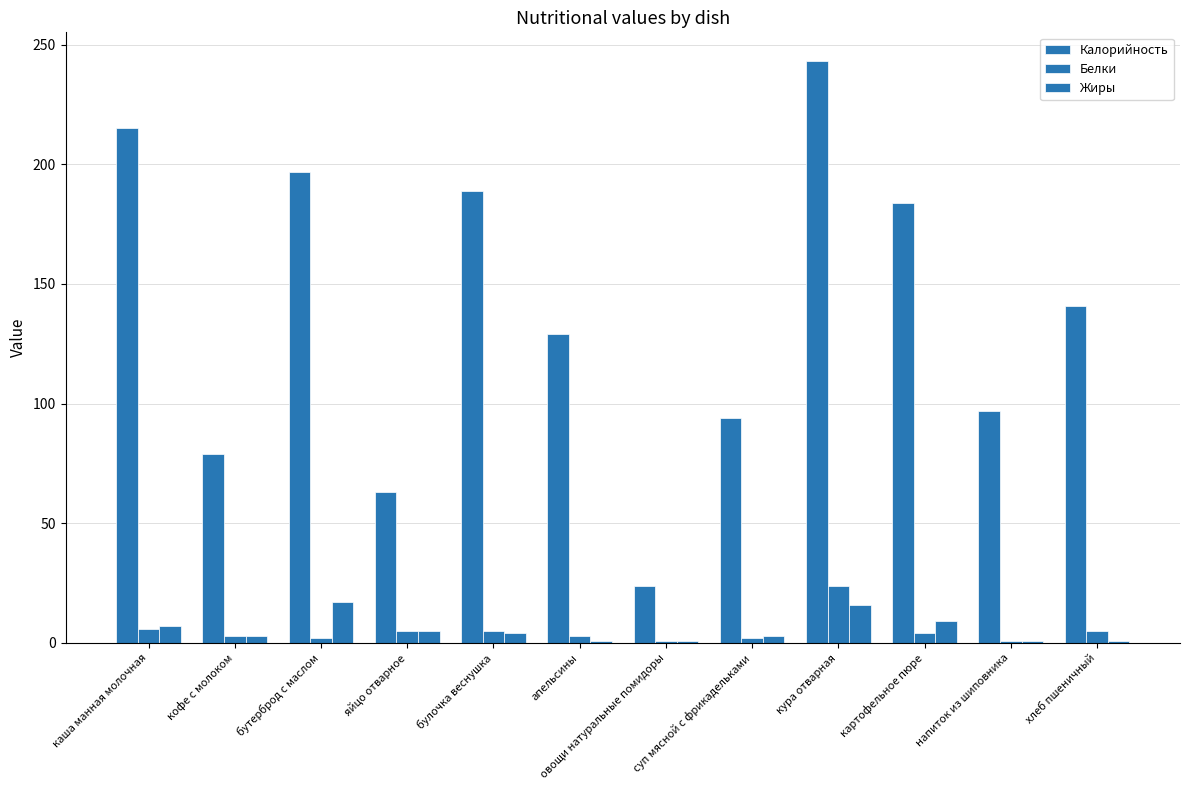

What is the difference between the Жиры values at кофе с молоком and булочка веснушка?

1